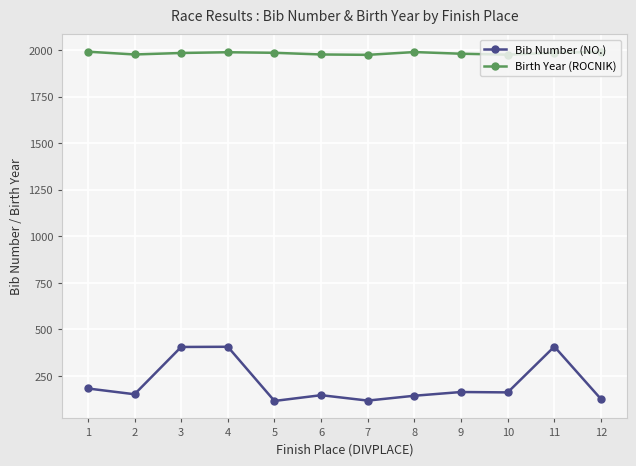

What is the minimum value shown in the chart?

116